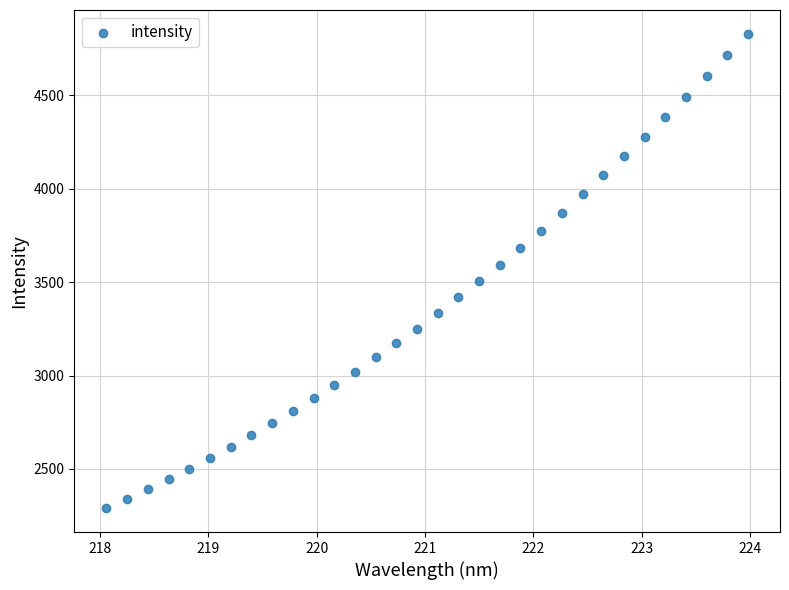

What is the range of X values (max minus min)?

5.9